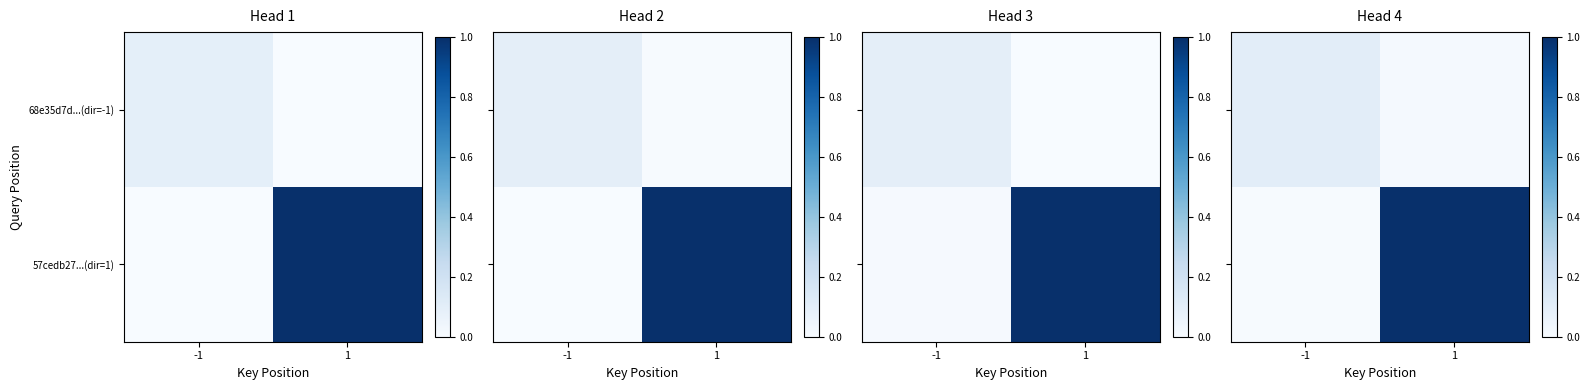

What is the difference between the maximum and minimum values in the row_1 series?

1.0